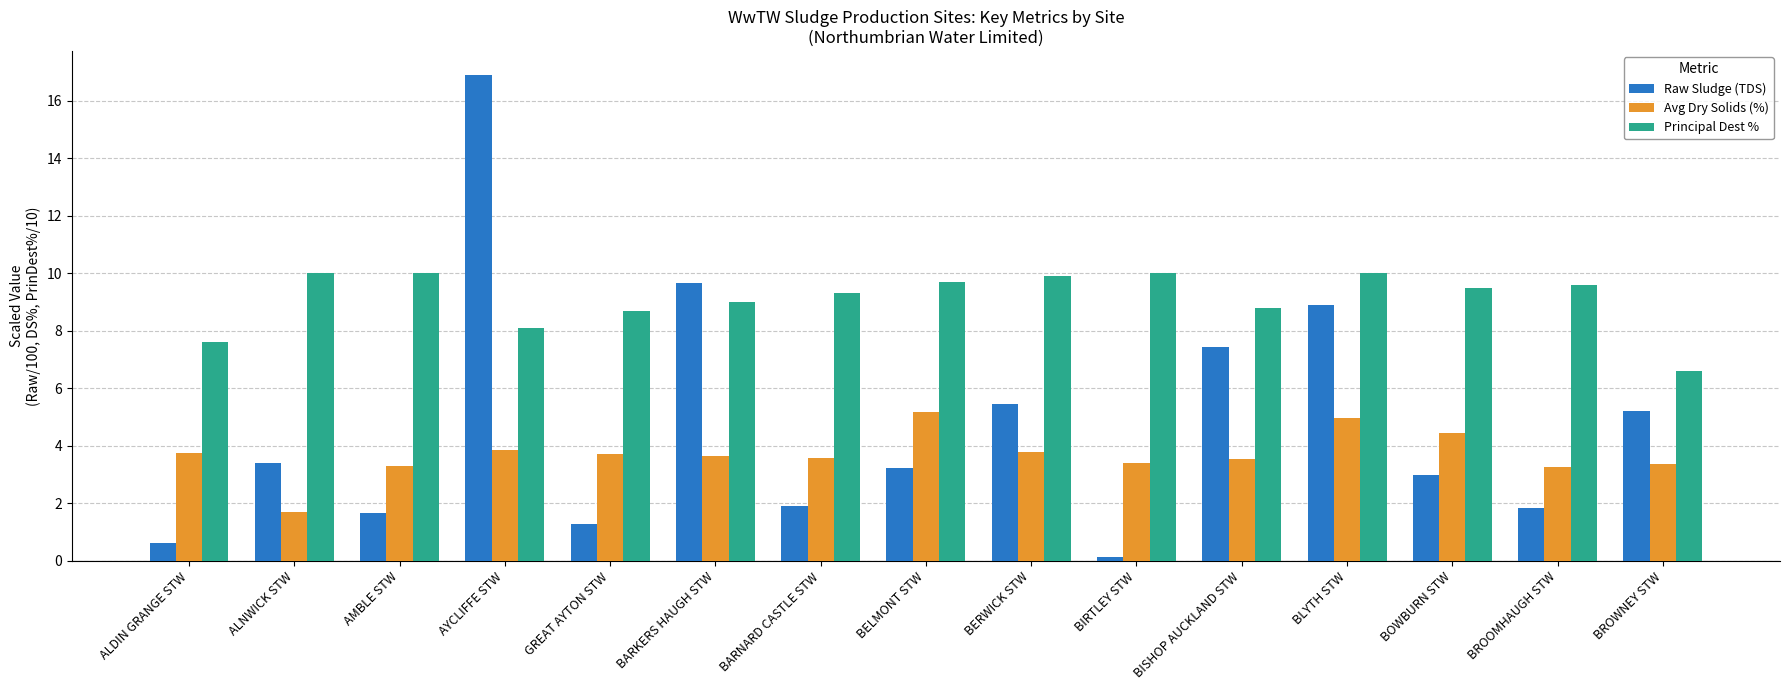

Is the value of Avg Dry Solids (%) at BARKERS HAUGH STW greater than the value of Principal Dest % at ALDIN GRANGE STW?

No